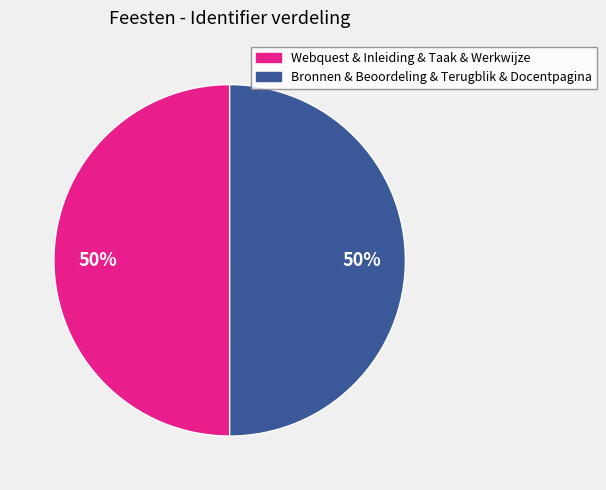

How many segments does this pie chart have?

2